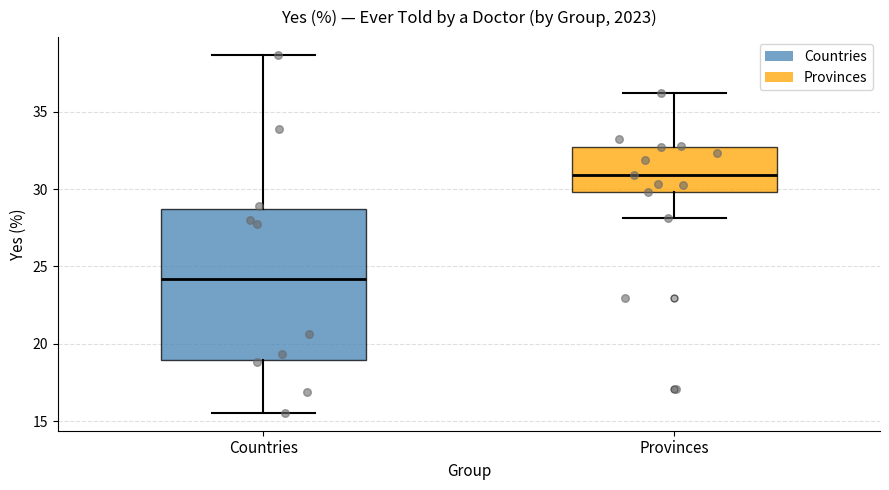

Reading left to right, transcribe this box plot: for each box, give where its median line is, the range the box spans, and where its two whiskers end, as read against the y-axis. The values are not printed on the chart, so give them approximately, as read against the axis.

Countries: median 24.0, box 19.0 to 28.5, whiskers 15.5 to 38.5
Provinces: median 31.0, box 30.0 to 32.5, whiskers 28.0 to 36.0